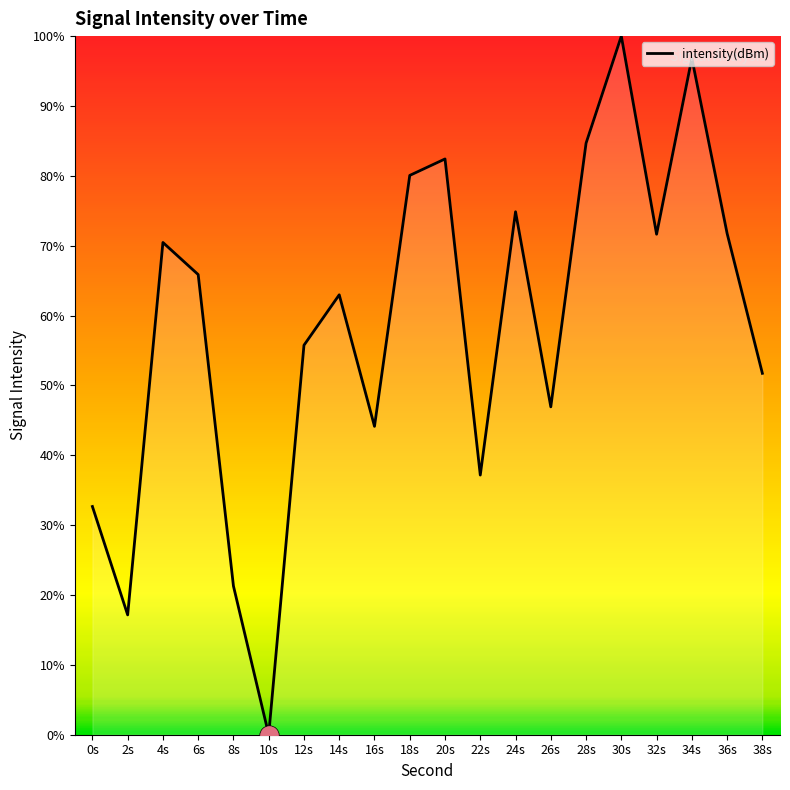

What is the average value?

58.4